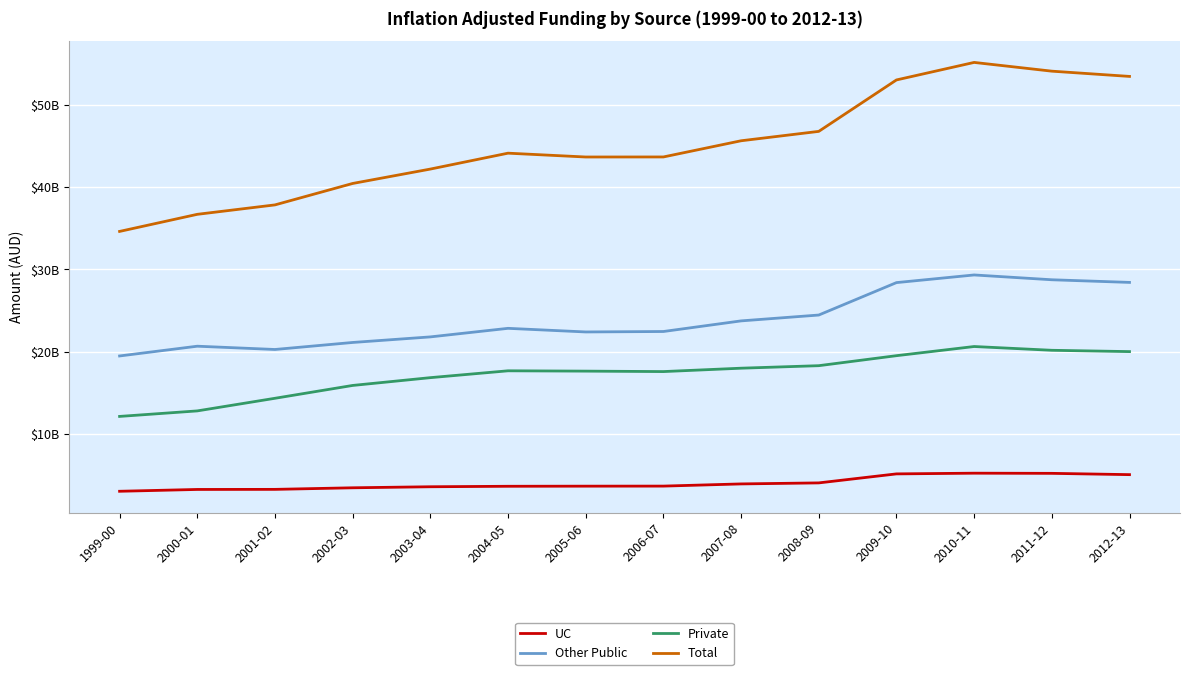

What are all the series names shown in the legend?

UC, Other Public, Private, Total